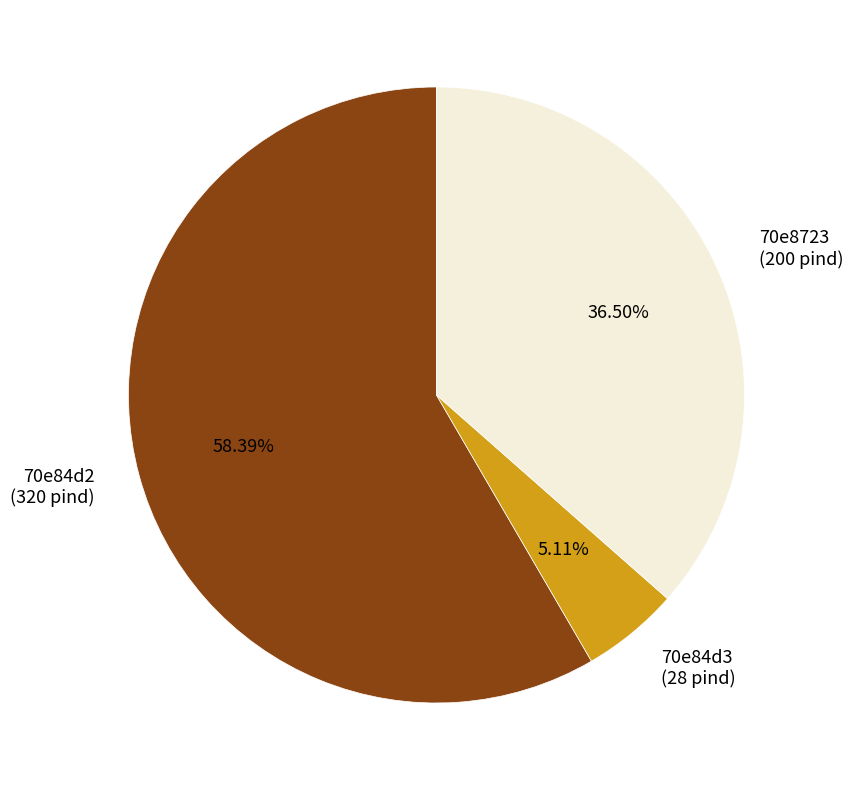

Which slice is the smallest?

70e84d3